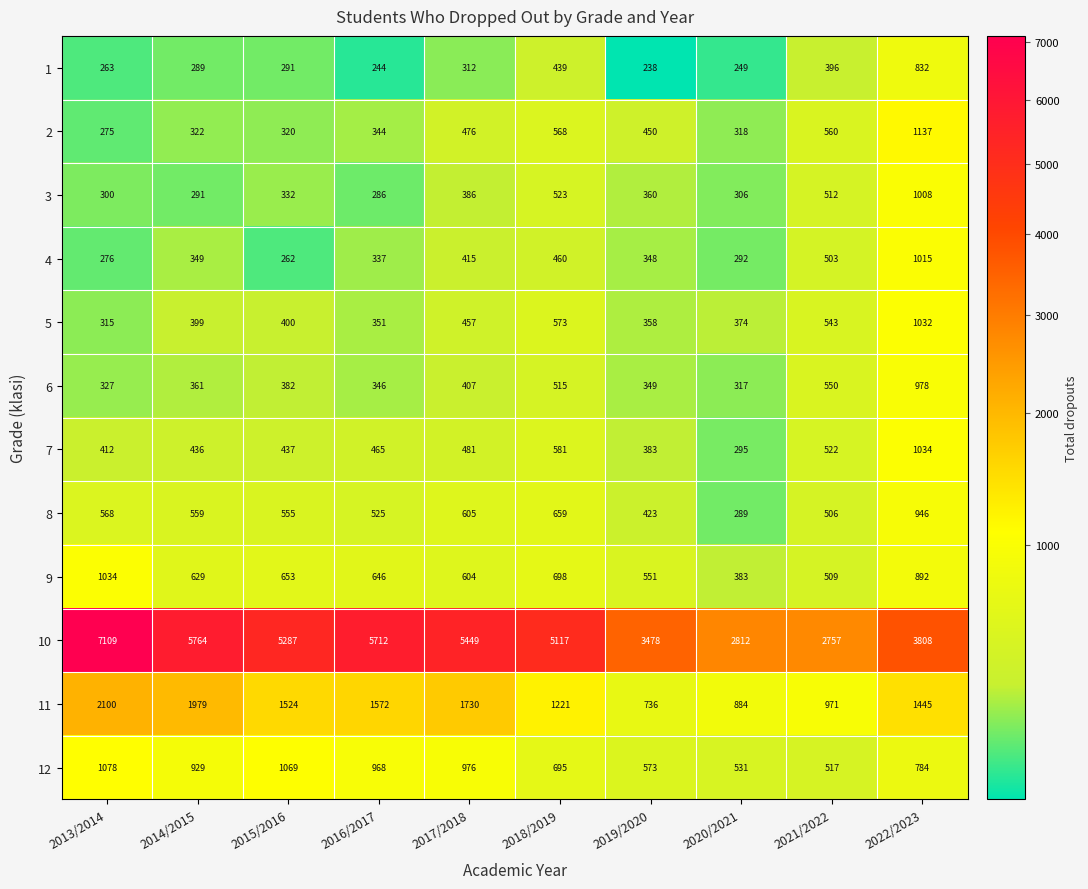

How many data points does each series have?

10